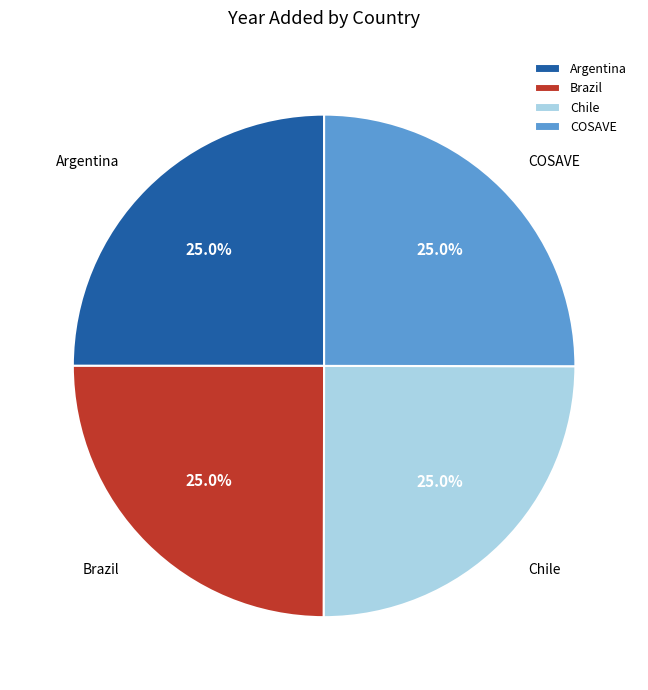

Is it true that Brazil is 19% of the pie?

False